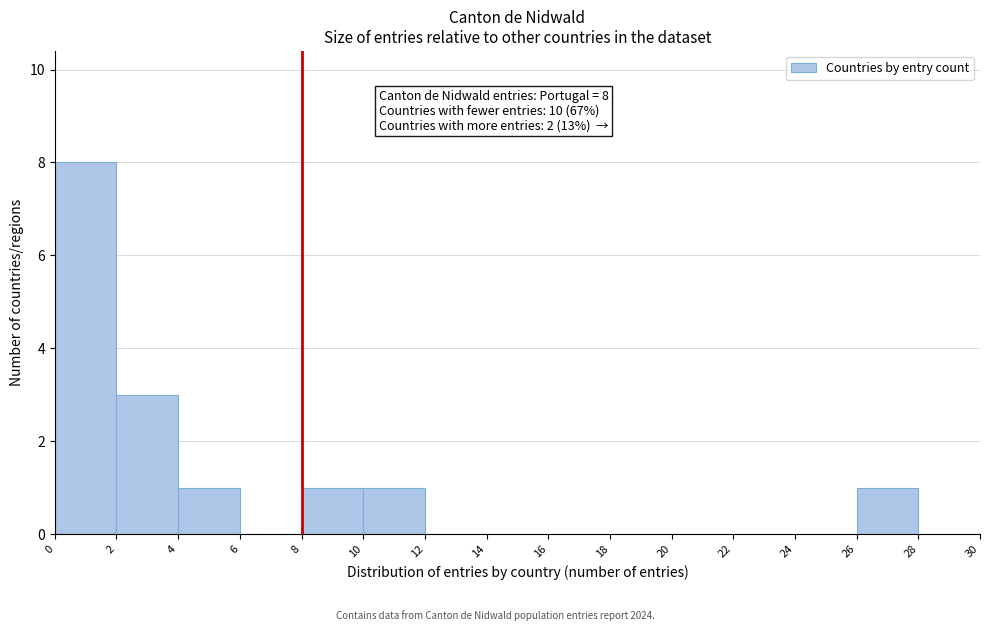

Over which range of the x-axis is the bar tallest?

0 to 2